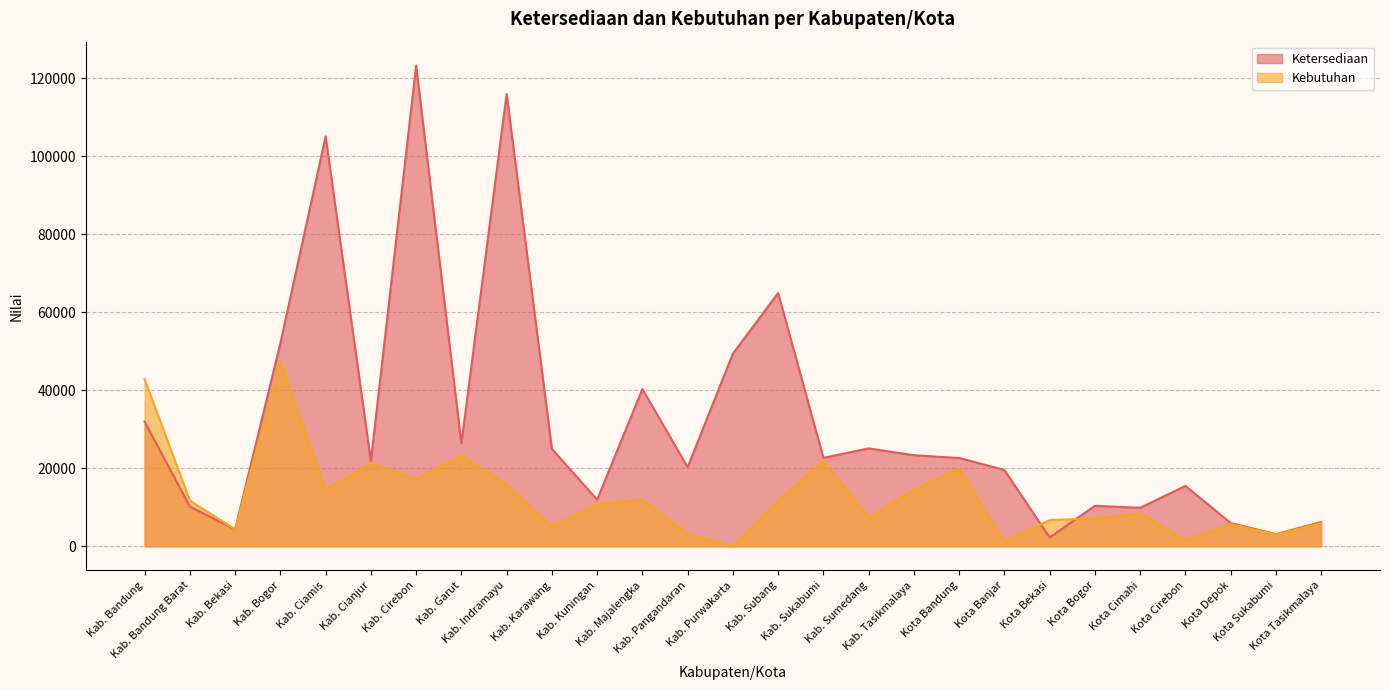

List the series in order of their overall mean, highest first.

Ketersediaan, Kebutuhan